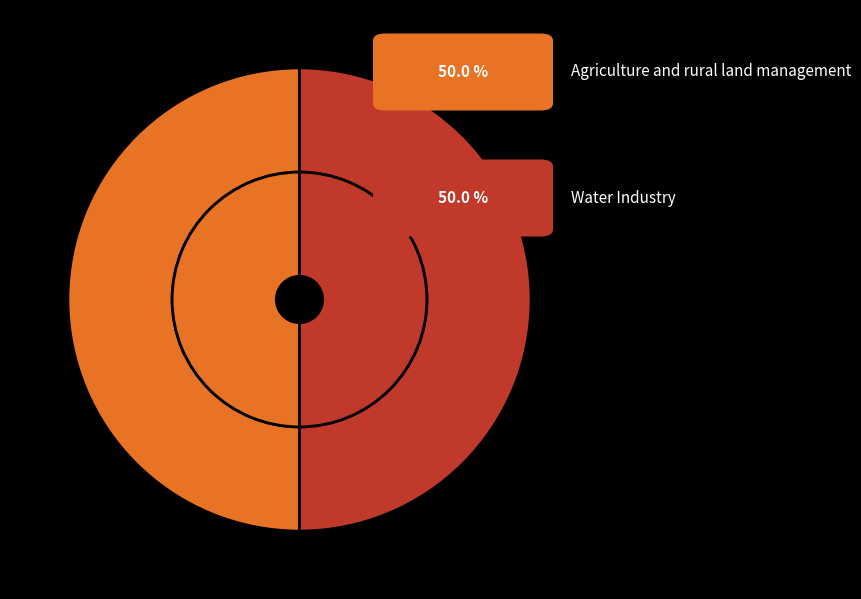

What is the smallest slice in the pie chart?

Water Industry